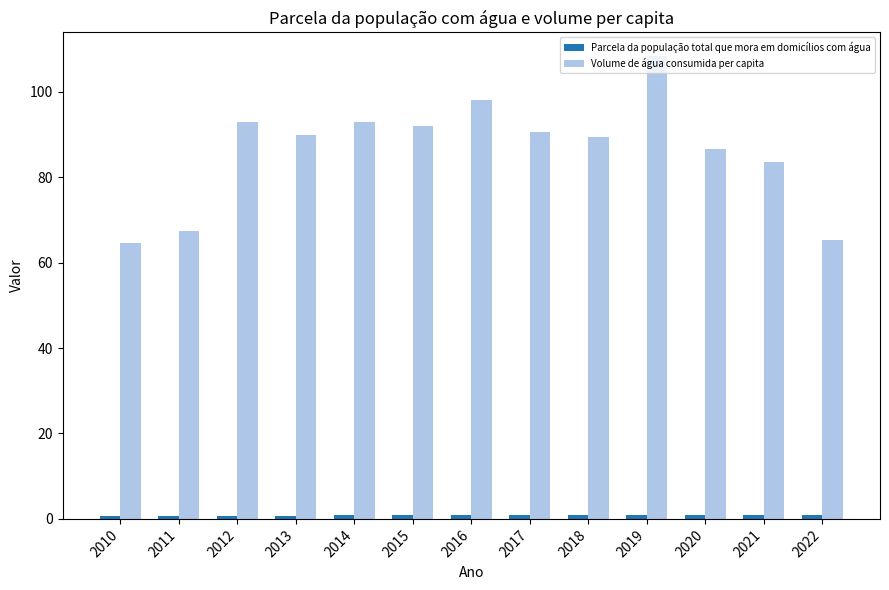

Which label corresponds to the largest value in the chart?

2019